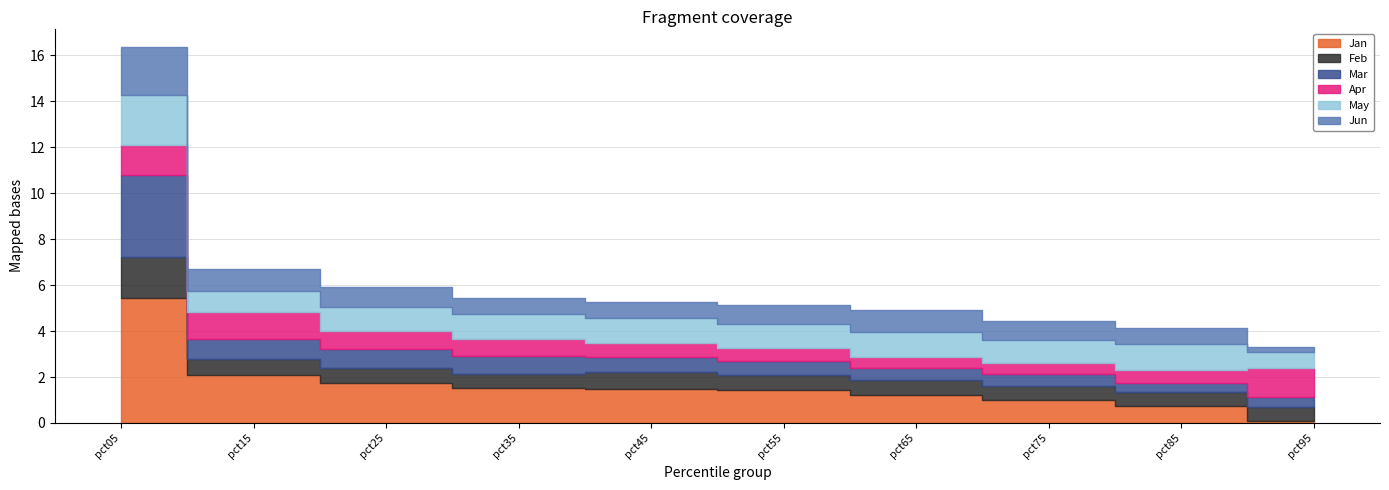

Between which two adjacent categories do Jan and Apr first intersect?

pct85 and pct95